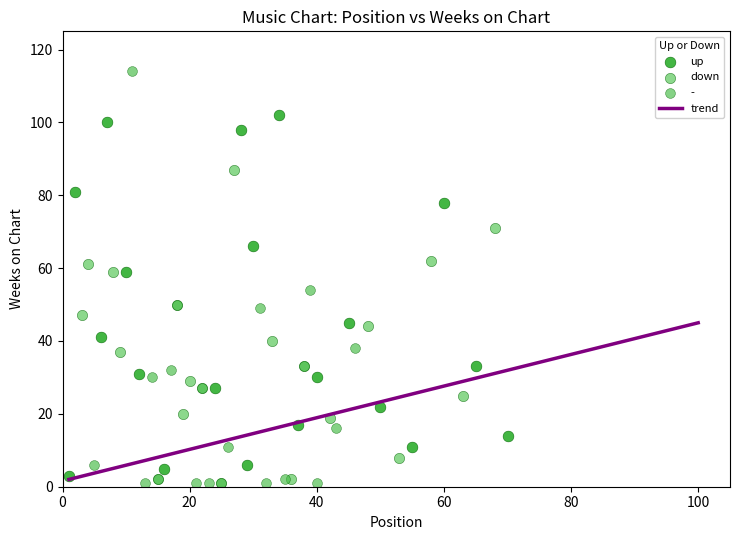

Which series has the largest Y range (max minus min)?

-